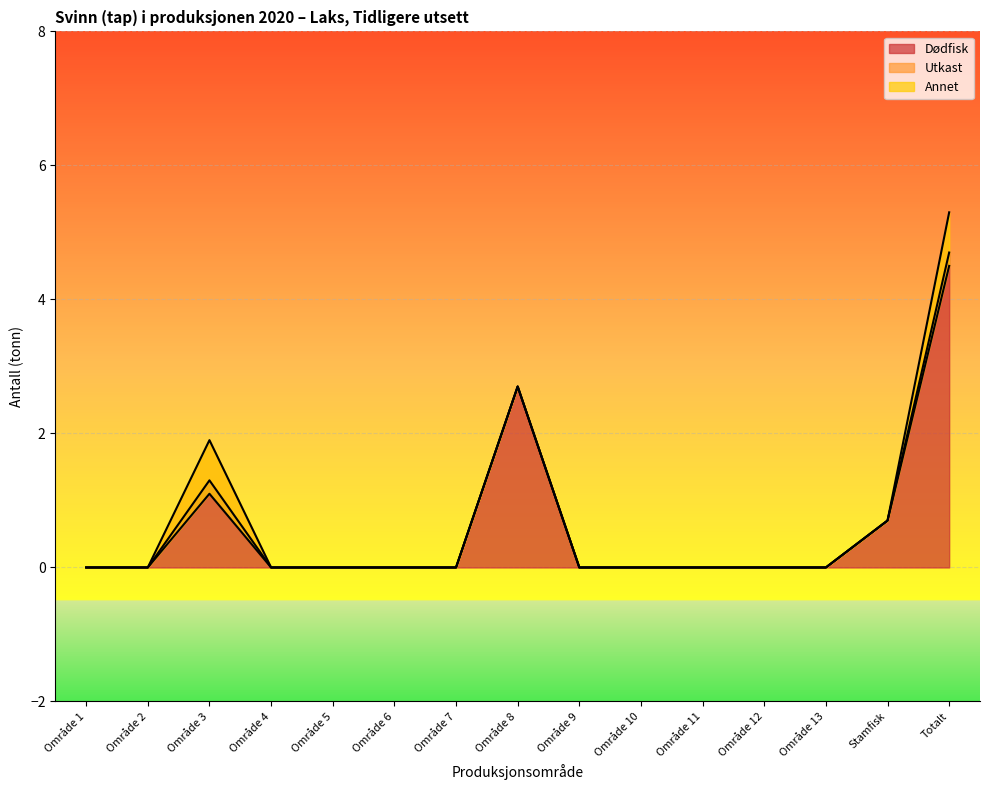

Which category has the highest value in the Dødfisk series?

Totalt